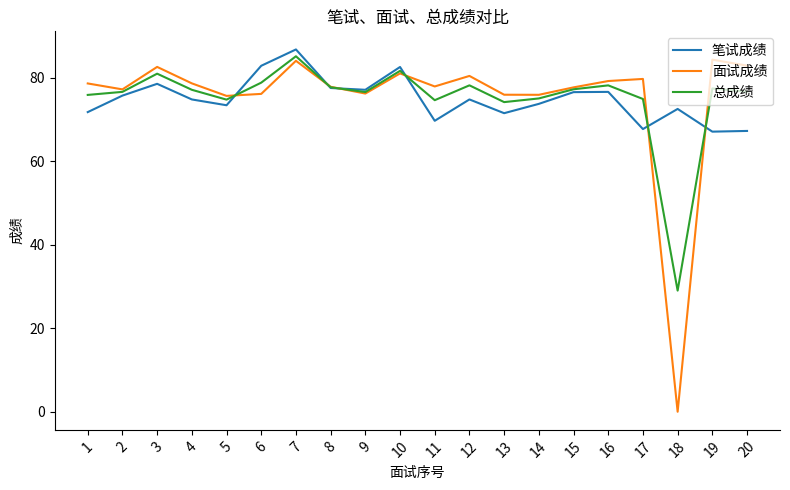

List the series in order of their peak value, highest first.

笔试成绩, 总成绩, 面试成绩